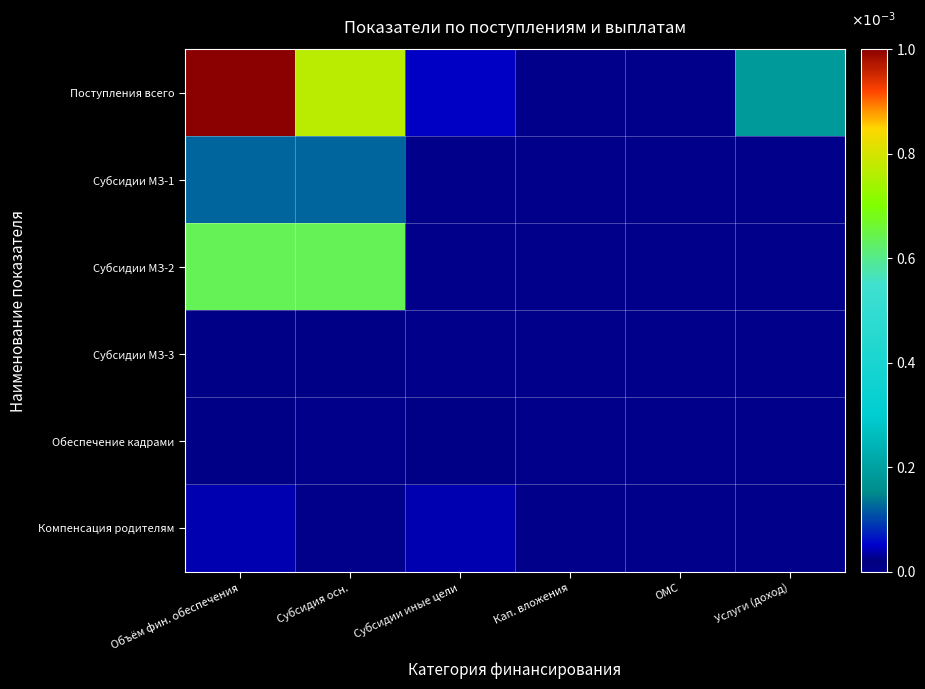

At which category does the chart reach its peak across all series?

Объём фин. обеспечения